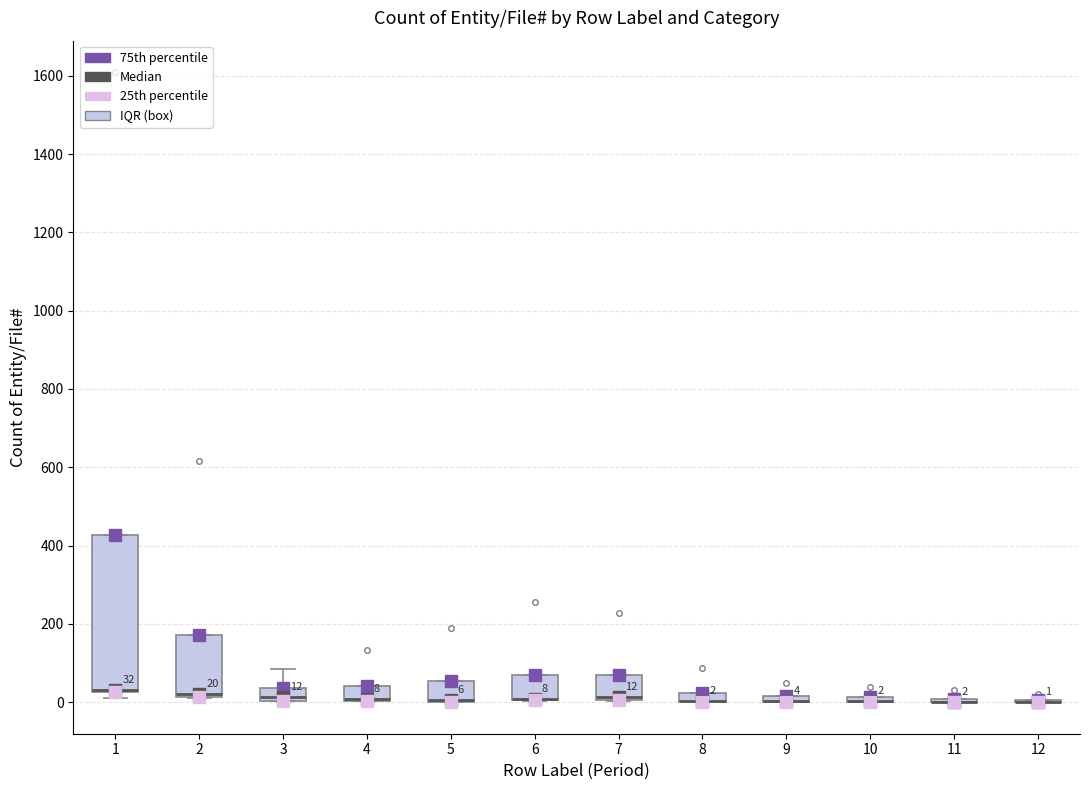

Comparing the boxes themselves (not the whiskers), which one is the tallest?

1